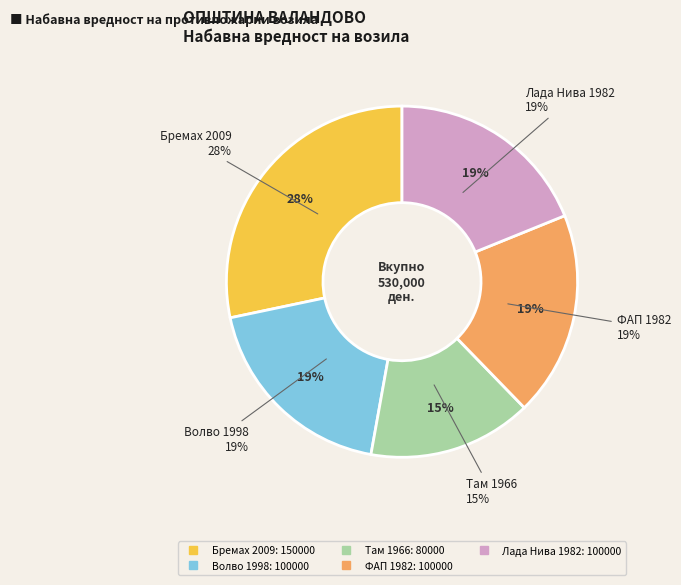

To the nearest percent, what is the difference between the ФАП 1982 and Бремах 2009 slice percentages?

9%